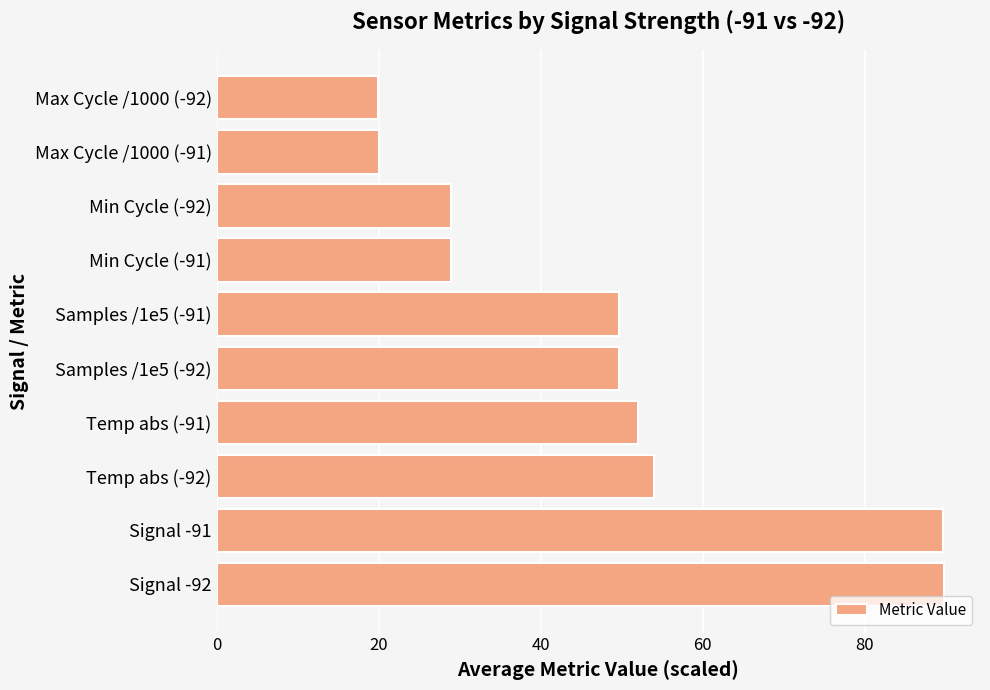

Between Temp abs (-92) and Min Cycle (-92), which is larger?

Temp abs (-92)